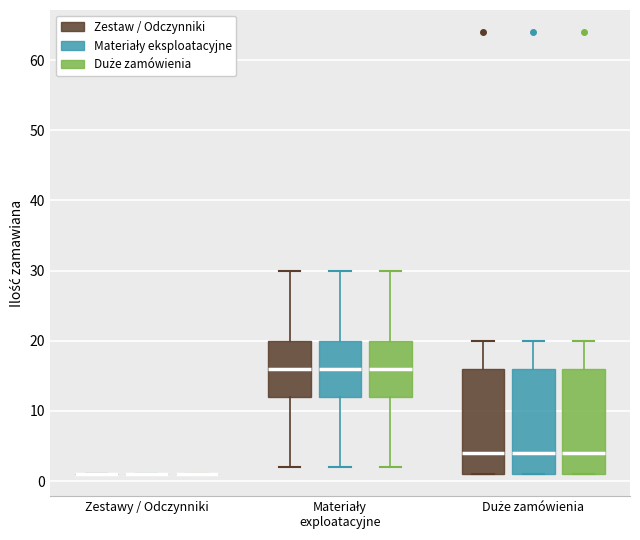

Reading left to right, transcribe this box plot: for each box, give where its median line is, the range the box spans, and where its two whiskers end, as read against the y-axis. The values are not printed on the chart, so give them approximately, as read against the axis.

Zestawy / Odczynniki (Zestaw / Odczynniki): box collapsed to a line at 1, whiskers 1 to 1
Zestawy / Odczynniki (Materiały eksploatacyjne): box collapsed to a line at 1, whiskers 1 to 1
Zestawy / Odczynniki (Duże zamówienia): box collapsed to a line at 1, whiskers 1 to 1
Materiały exploatacyjne (Zestaw / Odczynniki): median 16, box 12 to 20, whiskers 2 to 30
Materiały exploatacyjne (Materiały eksploatacyjne): median 16, box 12 to 20, whiskers 2 to 30
Materiały exploatacyjne (Duże zamówienia): median 16, box 12 to 20, whiskers 2 to 30
Duże zamówienia (Zestaw / Odczynniki): median 4, box 1 to 16, whiskers 1 to 20
Duże zamówienia (Materiały eksploatacyjne): median 4, box 1 to 16, whiskers 1 to 20
Duże zamówienia (Duże zamówienia): median 4, box 1 to 16, whiskers 1 to 20